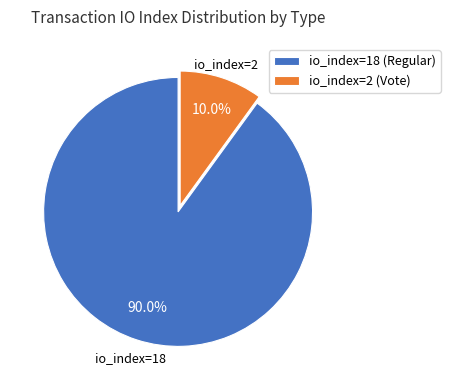

To the nearest percent, what percentage of the pie is io_index=2 (Vote)?

10%